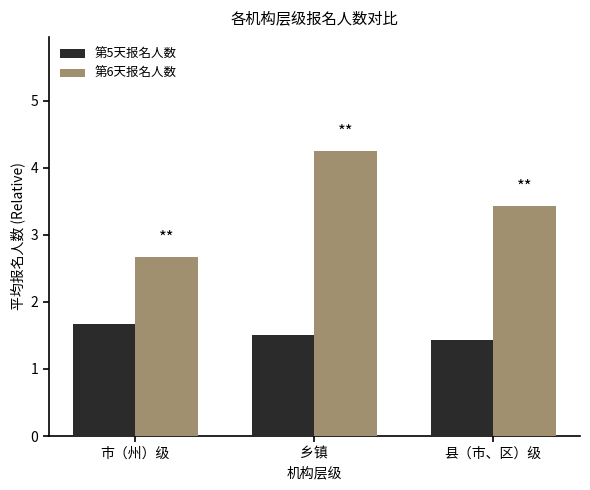

Which series has the largest total across all categories?

第6天报名人数